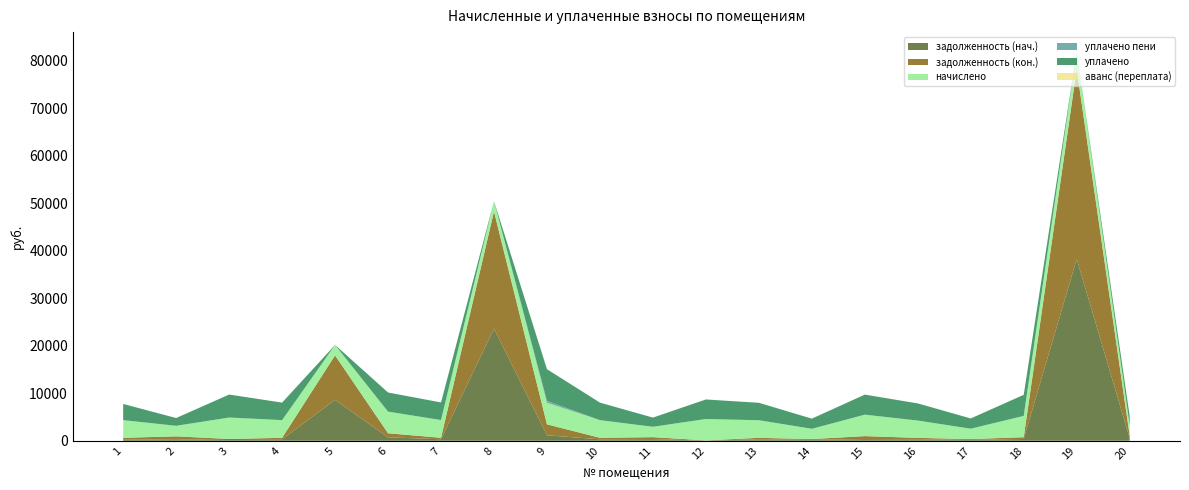

Reading left to right, what are all the values shown in this chart?

задолженность (нач.): 309.8	188.5	377.6	310.1	8602.6	725.4	311.3	23602.2	1150.8	309.9	348.8	33.2	308.6	179.6	352.0	303.5	181.4	373.5	38235.5	521.9
задолженность (кон.): 309.8	742.6	2.4	310.1	9361.0	857.5	311.3	24646.2	2308.9	309.9	412.4	42.1	308.6	179.6	628.4	303.5	181.4	373.5	39973.5	589.9
начислено: 3717.8	2203.1	4500.1	3721.4	2188.7	4544.5	3735.8	2161.4	4525.9	3719.3	2180.0	4498.7	3703.6	2155.7	4512.2	3641.9	2176.4	4482.1	3662.6	2176.4
уплачено пени: 0.0	17.8	9.2	0.1	0.0	0.0	0.0	0.0	398.2	0.0	0.0	0.0	0.0	2.6	0.0	0.0	0.0	0.0	0.0	0.0
уплачено: 3408.0	1631.4	4830.1	3686.2	0.0	4027.8	3700.4	0.0	6673.8	3684.0	1932.1	4112.9	3668.5	2135.2	4217.4	3607.4	2155.8	4439.6	0.0	1929.0
аванс (переплата): 0.0	0.0	0.0	0.0	0.0	0.0	0.0	0.0	0.0	0.0	0.0	0.0	0.0	0.0	0.0	0.0	0.0	0.0	0.0	0.0